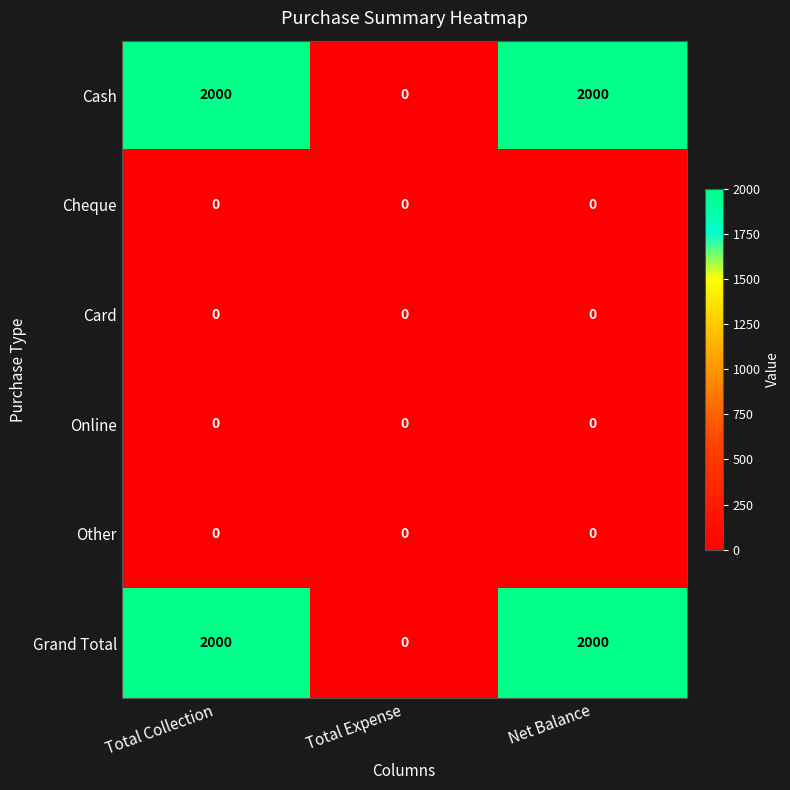

Reading left to right, transcribe all the data shown in this chart.

Cash: 2000	0	2000
Cheque: 0	0	0
Card: 0	0	0
Online: 0	0	0
Other: 0	0	0
Grand Total: 2000	0	2000